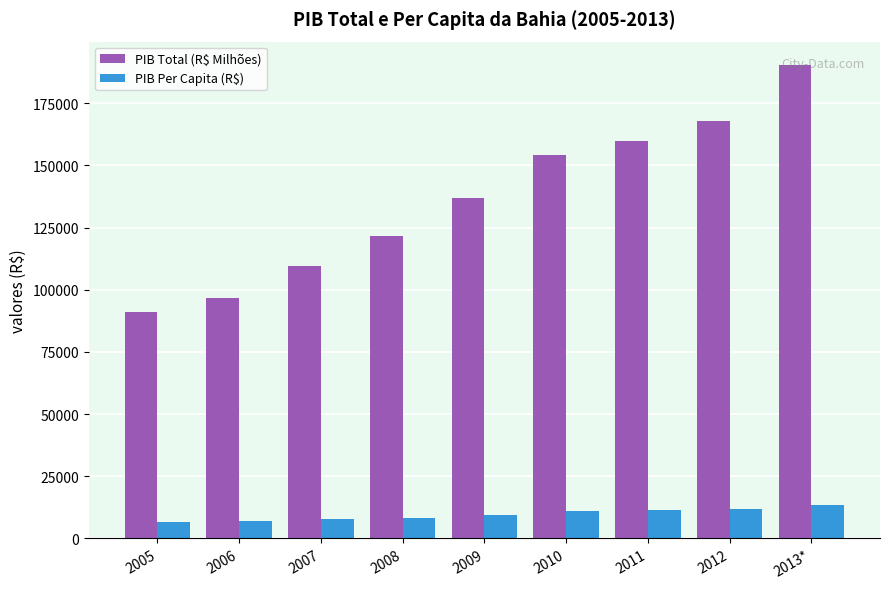

The PIB Per Capita (R$) series shows 11340.0 at 2011. True or false?

True